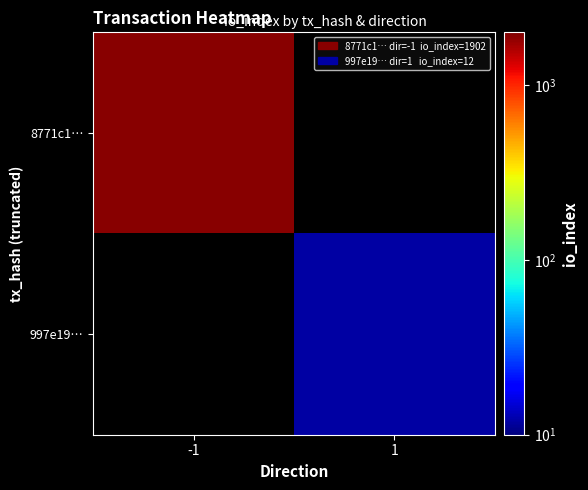

The 997e19… series shows 7.3 at 1. True or false?

False